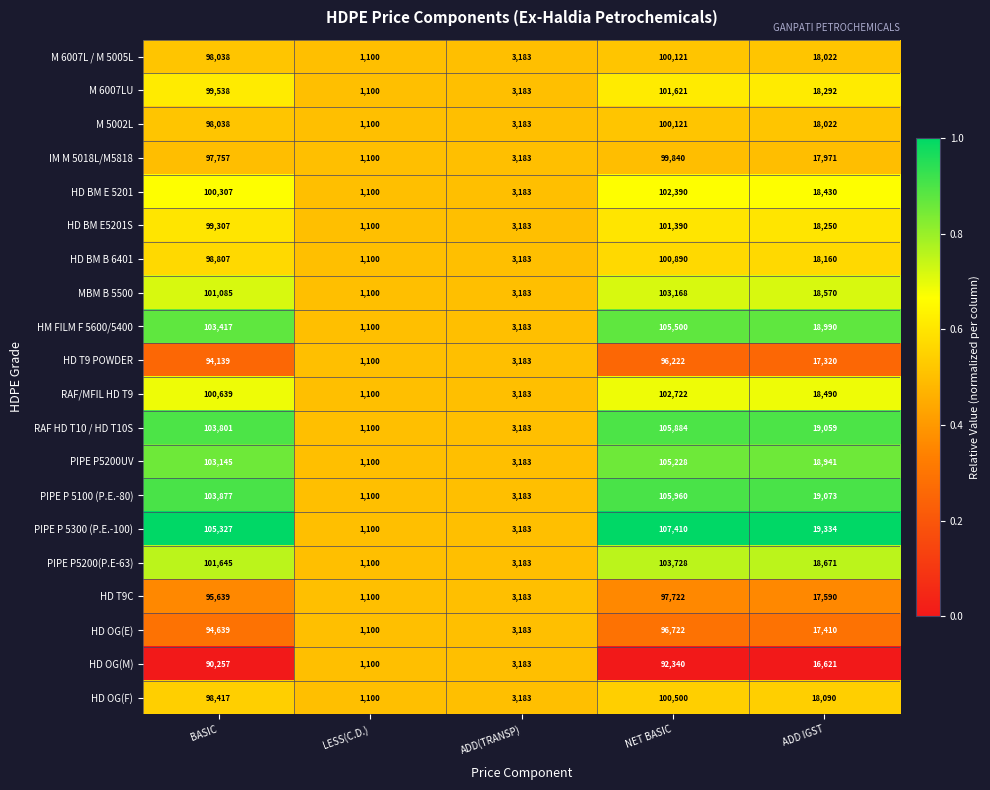

At which category does the chart reach its minimum across all series?

LESS(C.D.)